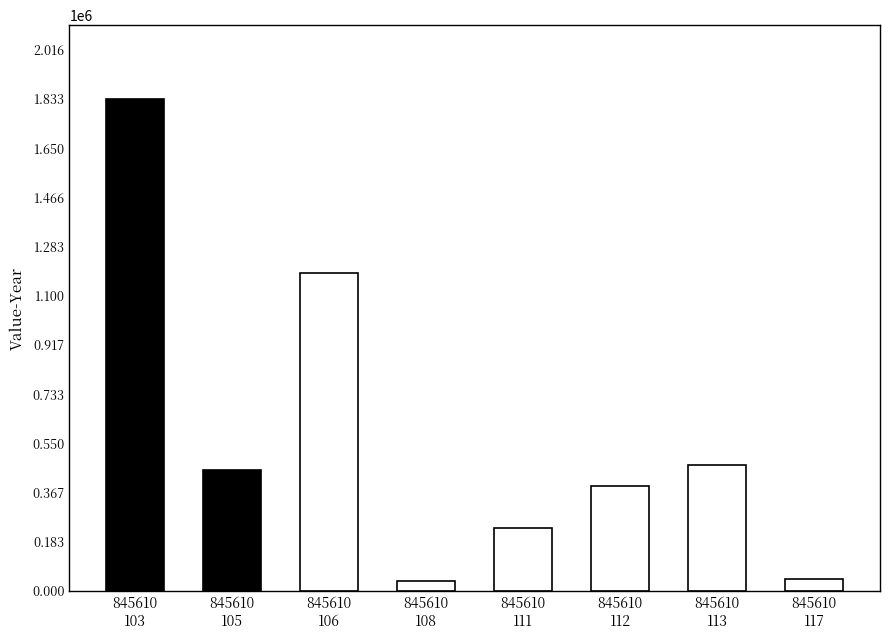

At which category does the chart reach its peak across all series?

845610
103